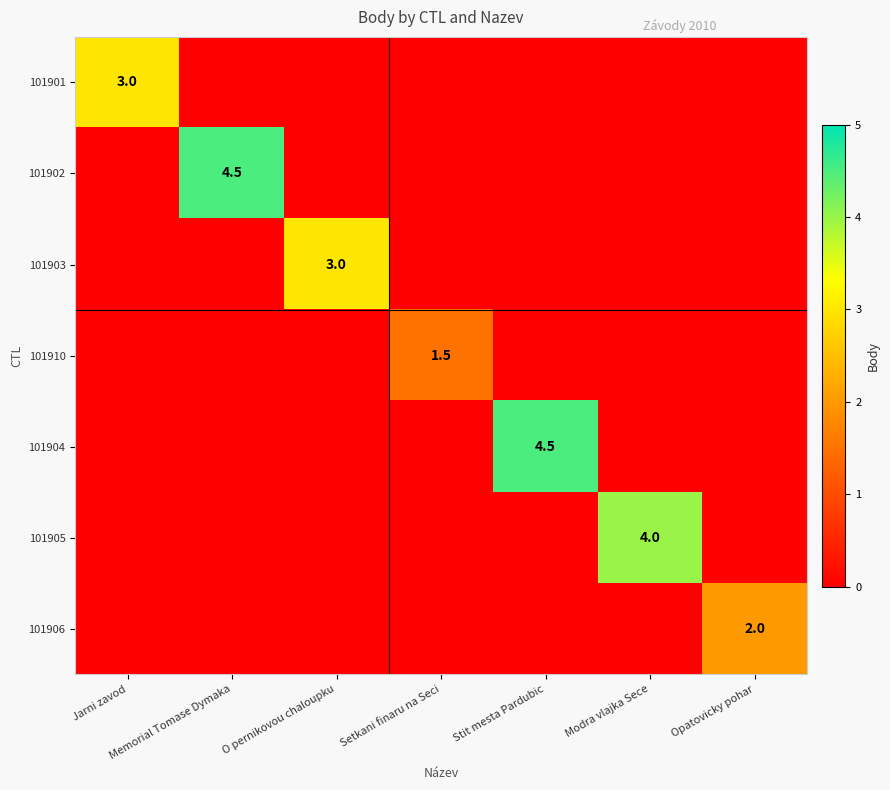

The 101903 series shows 3.0 at O pernikovou chaloupku. True or false?

True